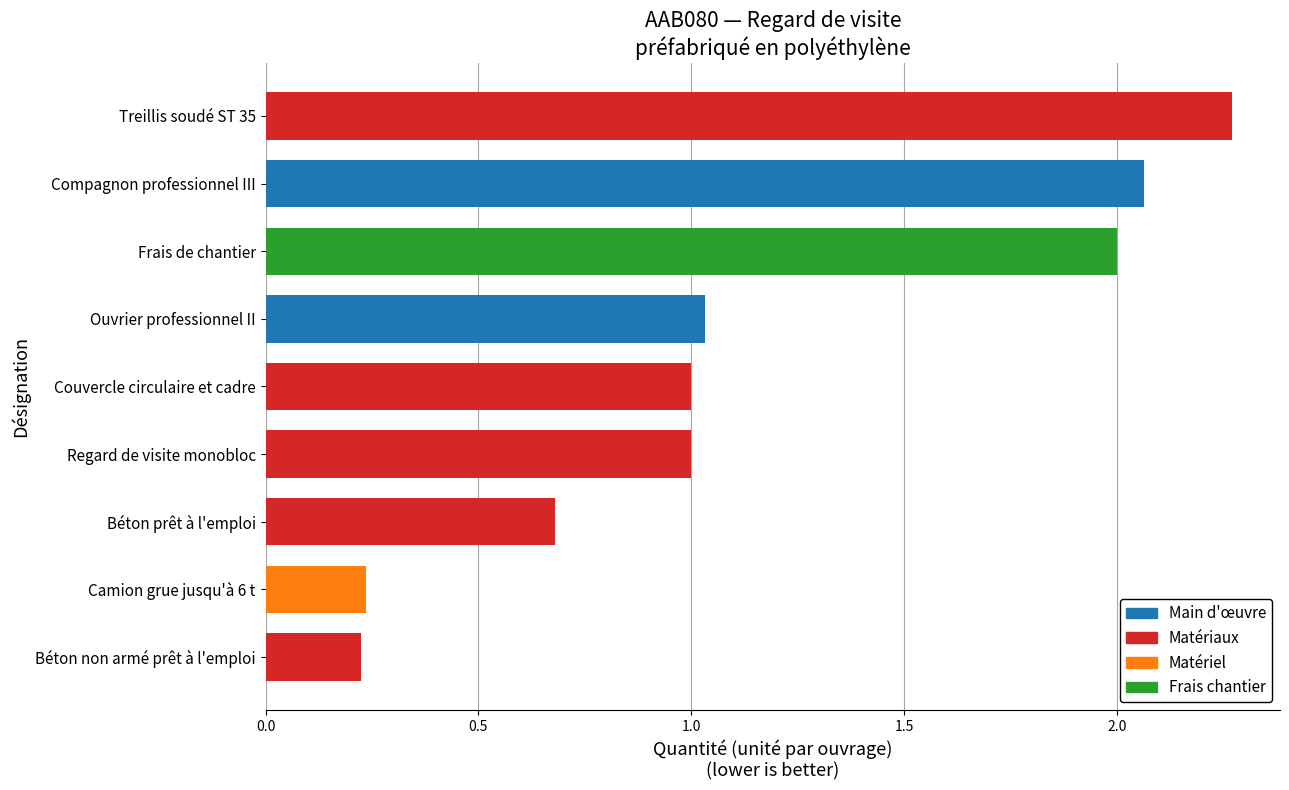

What is the sum of all values?

10.5